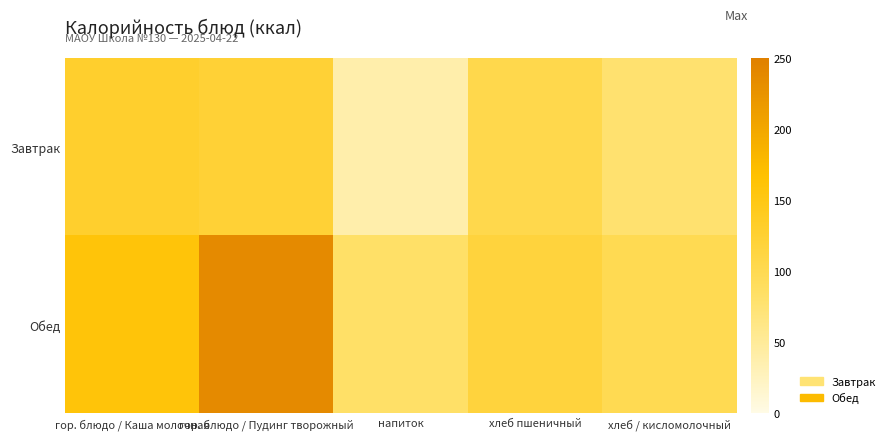

Which series has the largest range (max minus min)?

Обед